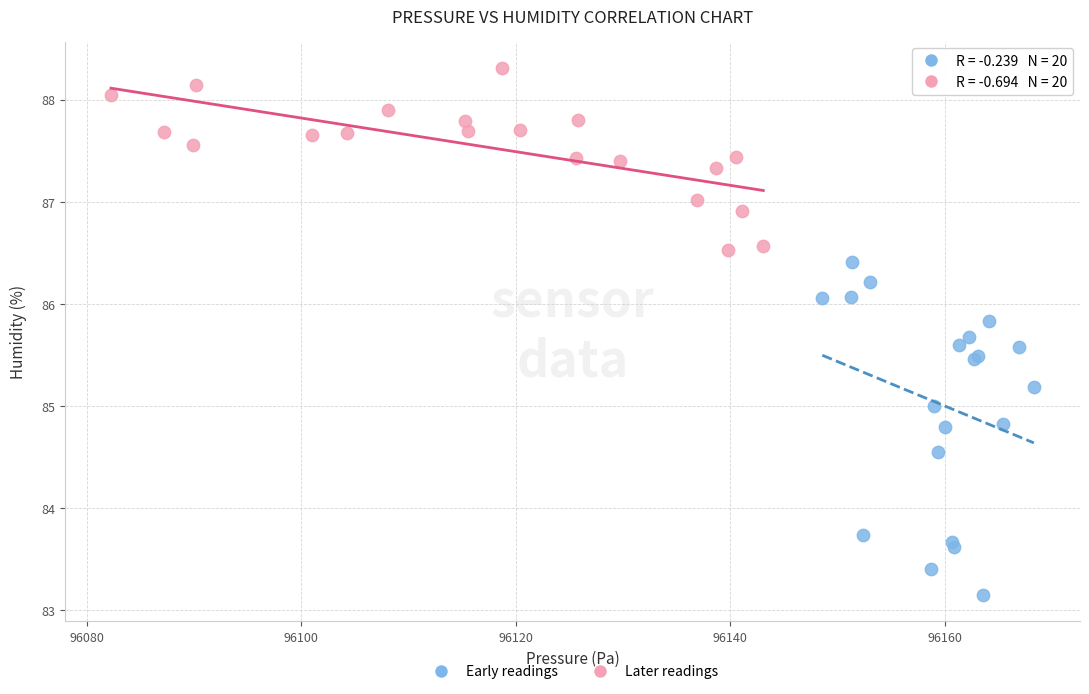

What are all the series names shown in the legend?

Early readings, Later readings